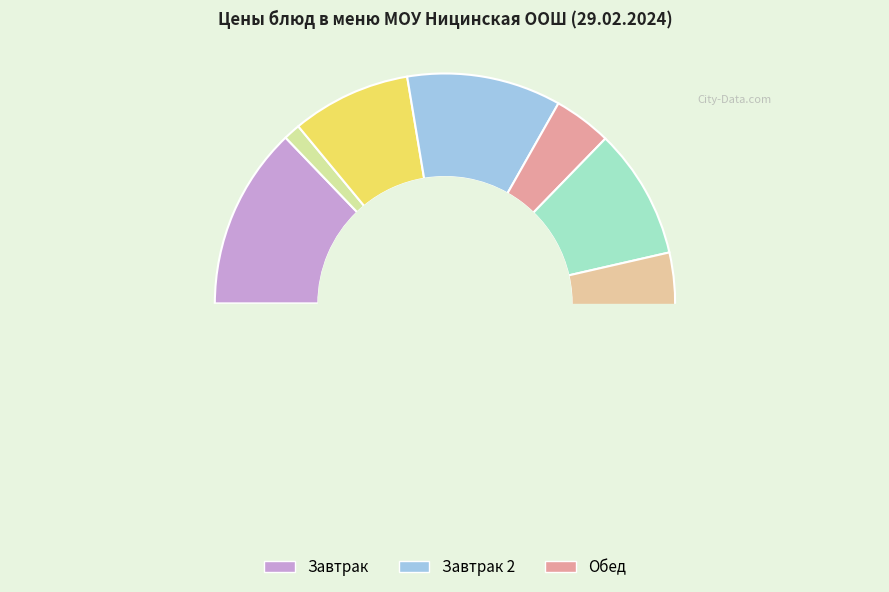

Between суфле рыбка and хлеб пшеничный, which is larger?

суфле рыбка